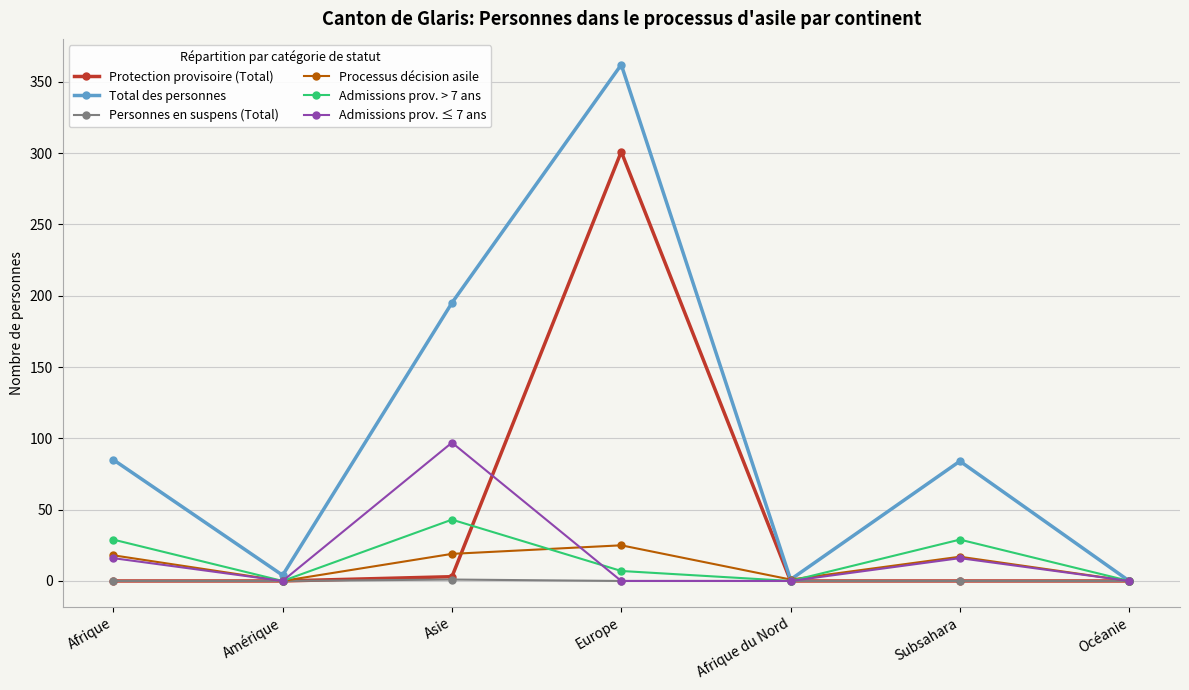

Which series has the largest total across all categories?

Total des personnes